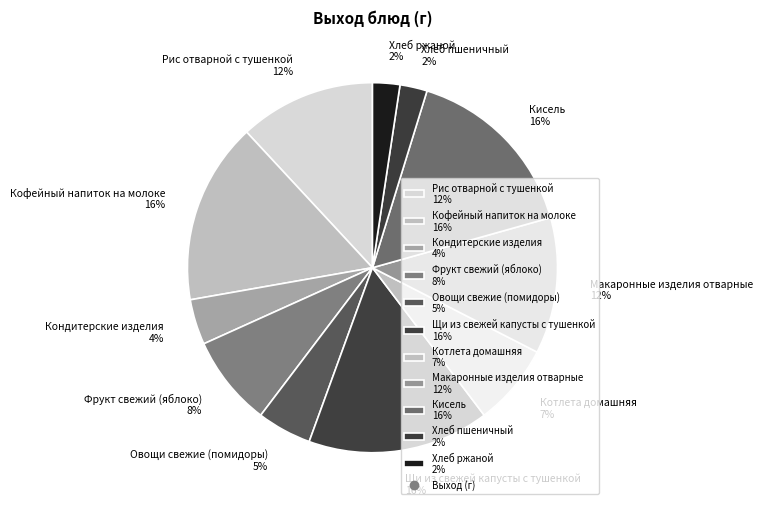

The Рис отварной с тушенкой slice represents 1% of the pie. True or false?

False